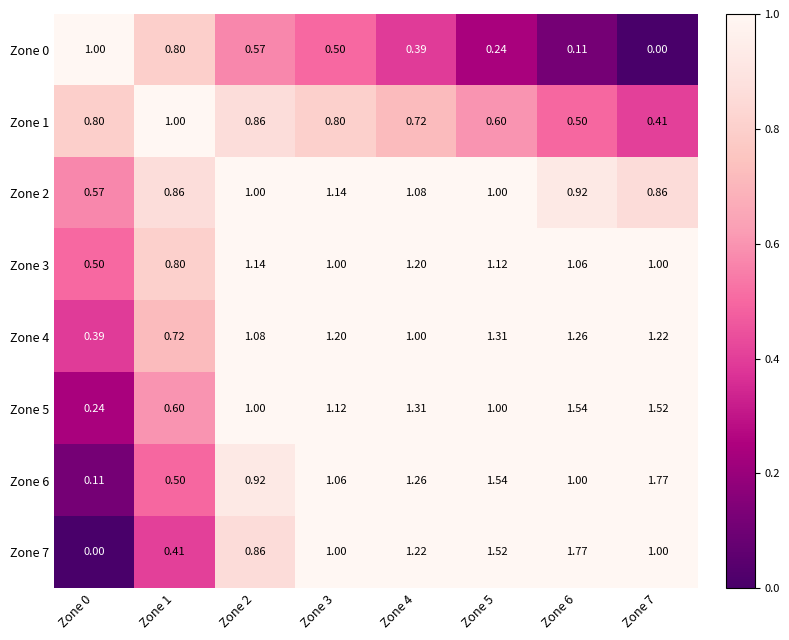

At how many categories does at least one series exceed 0?

8